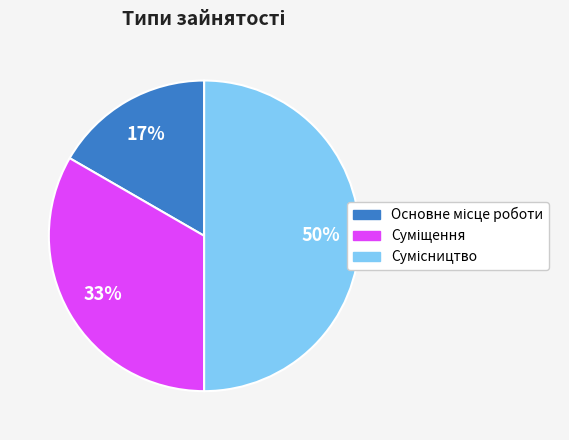

To the nearest percent, what is the difference between the largest and smallest slice percentages?

33%